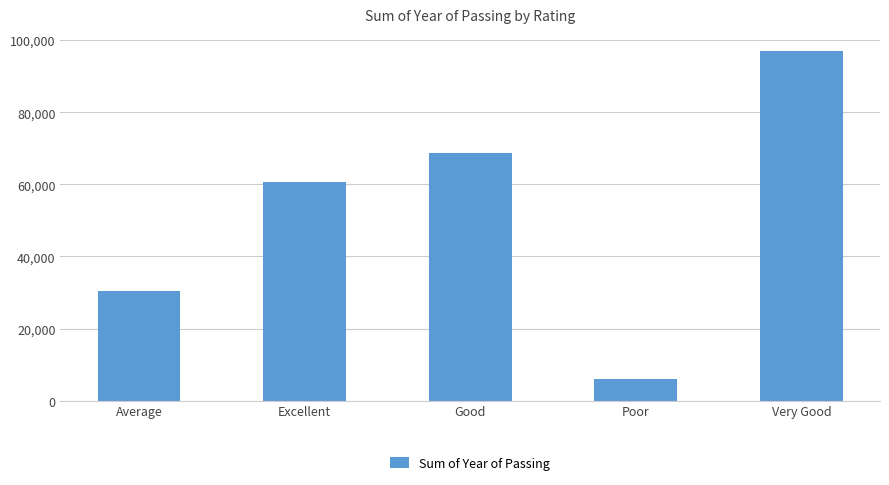

Are the bars grouped side by side (vs. stacked)?

No